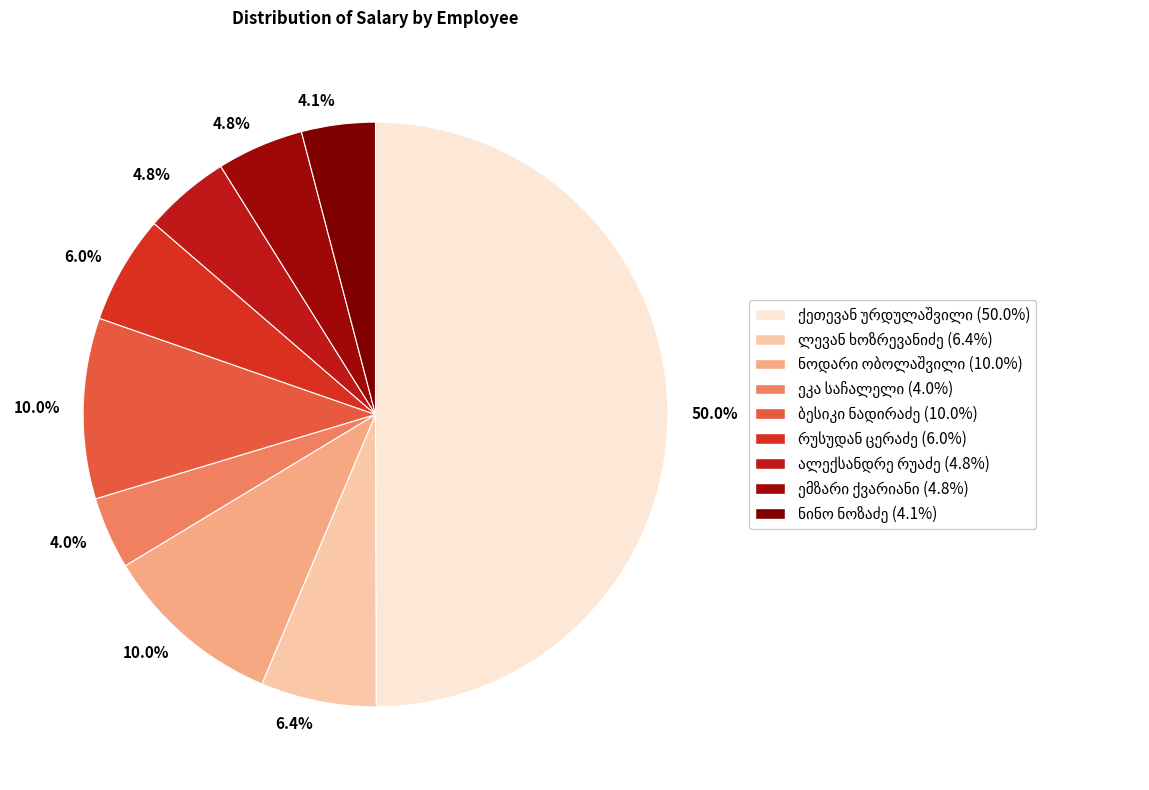

Do ნოდარი ობოლაშვილი and ემზარი ქვარიანი together represent more than half of the pie?

No